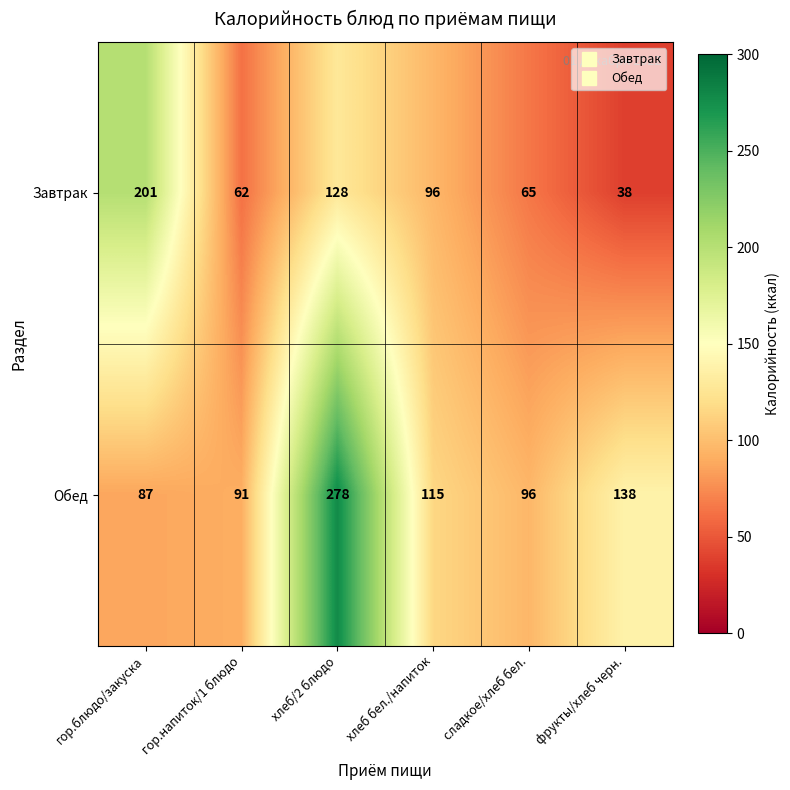

What is the difference between the Обед values at гор.напиток/1 блюдо and хлеб/2 блюдо?

187